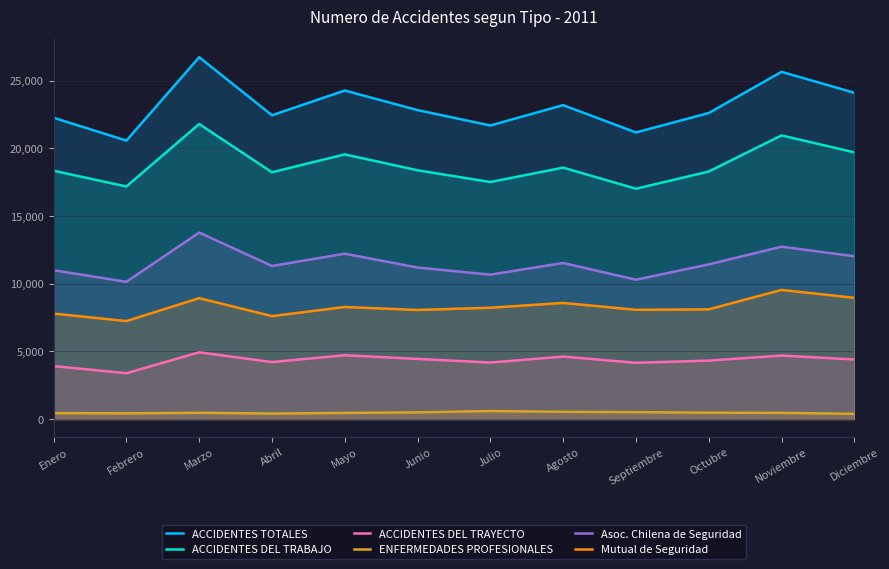

What is the label of the 3rd point from the right?

Octubre